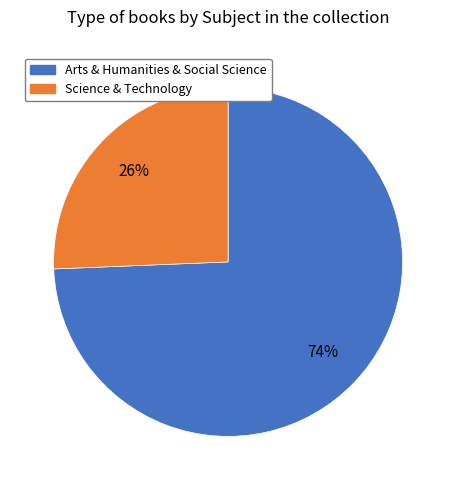

Combined, do Arts & Humanities & Social Science and Science & Technology account for over 50%?

Yes